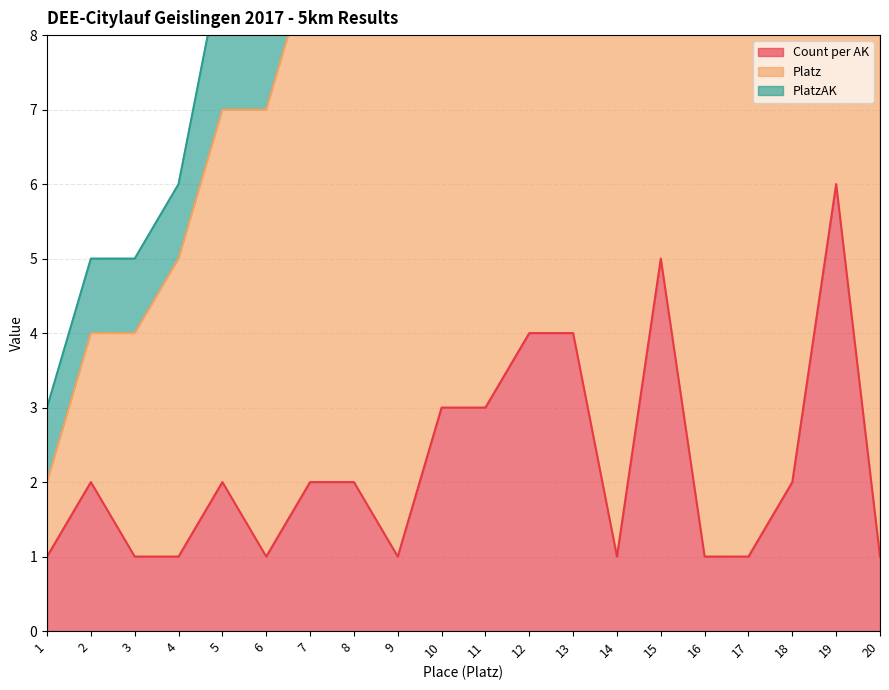

Is it true that Count per AK equals 3 at 10?

True